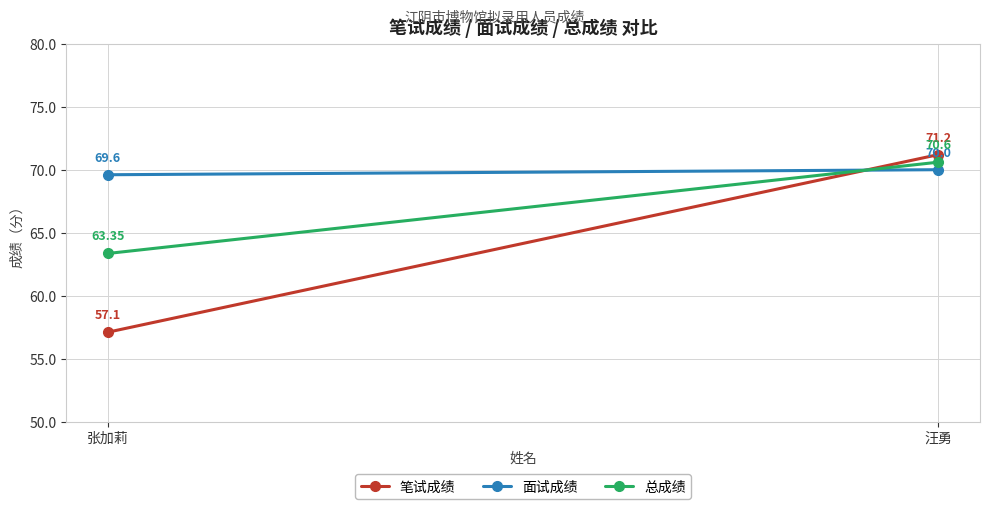

What is the sum of all 面试成绩 values?

139.6